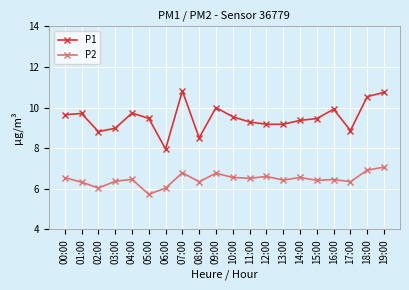

Count the number of data series in this chart.

2